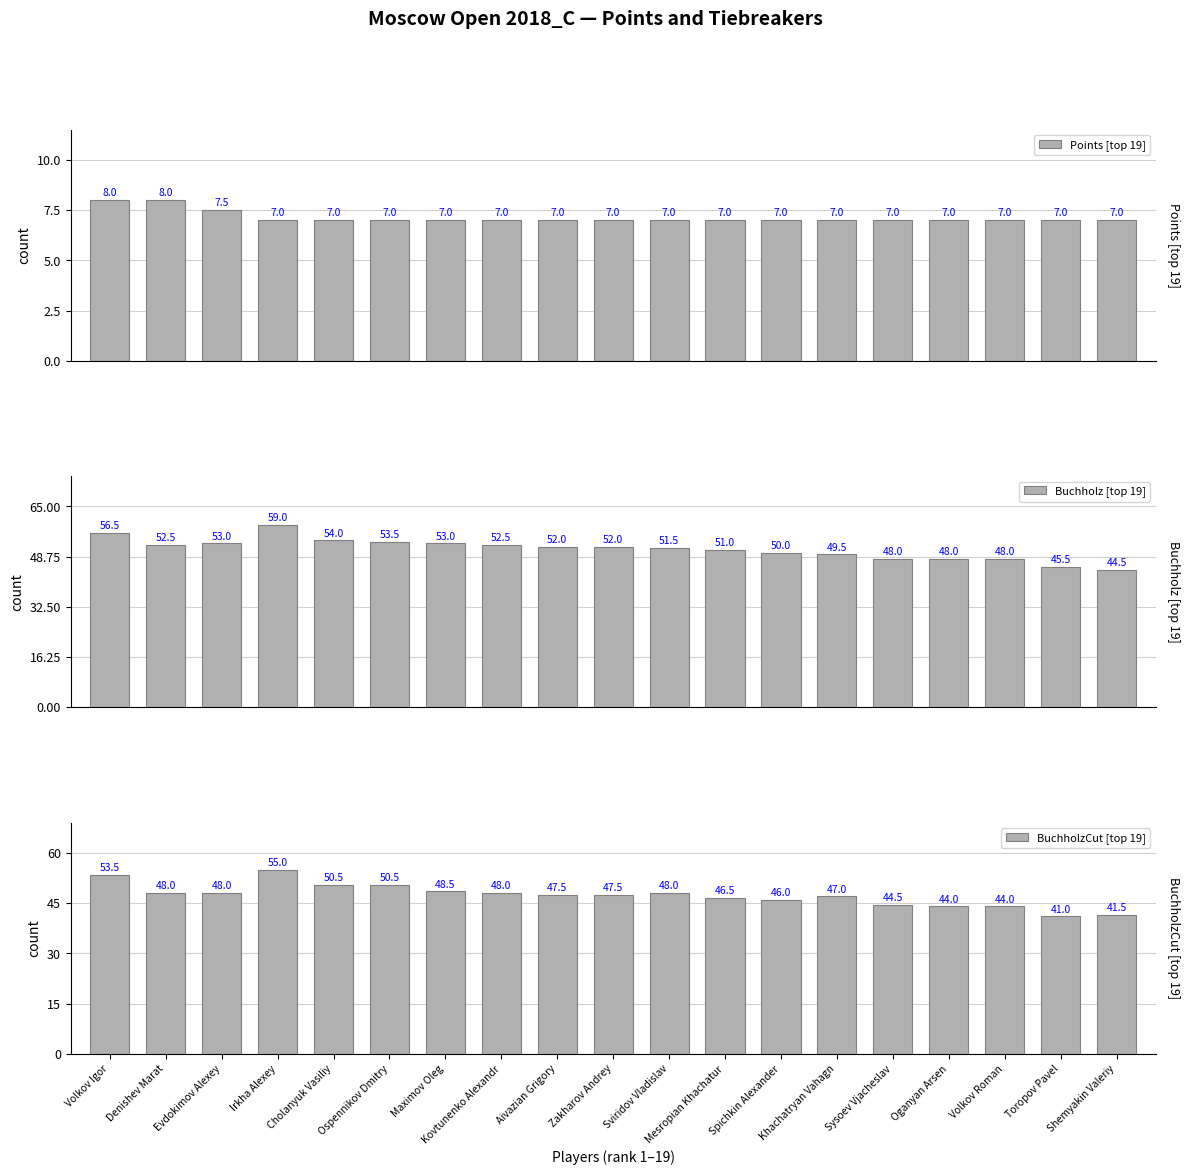

Between Toropov Pavel and Evdokimov Alexey, which is larger?

Evdokimov Alexey